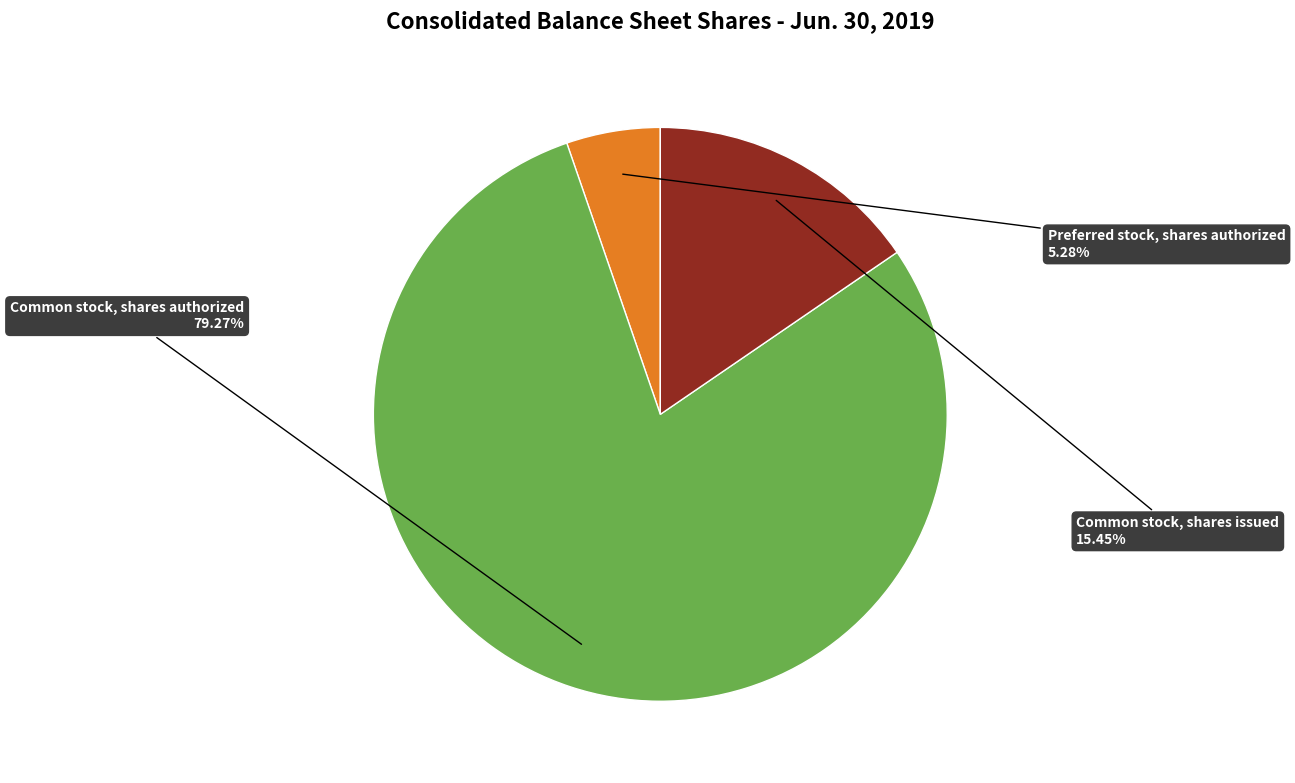

Count the number of slices in the pie.

3